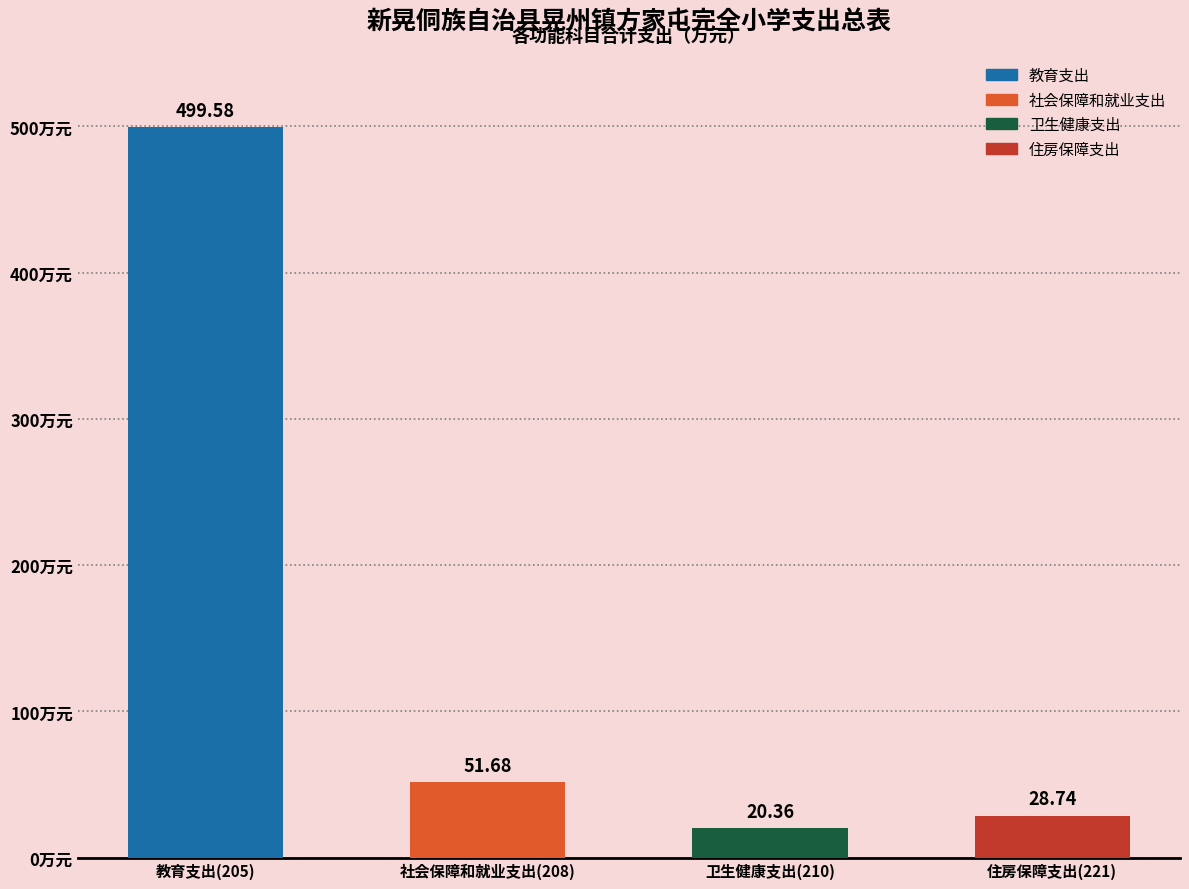

List the labels in order of value, smallest first.

卫生健康支出(210), 住房保障支出(221), 社会保障和就业支出(208), 教育支出(205)